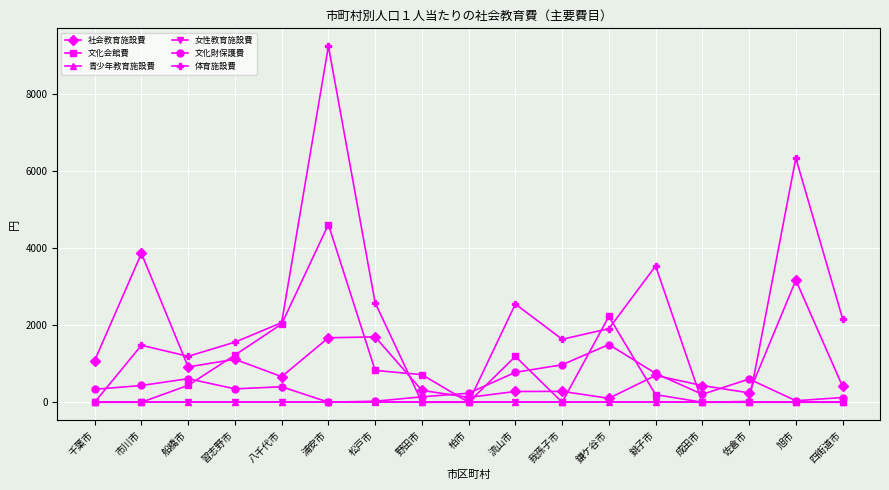

How many lines are shown in the chart?

6